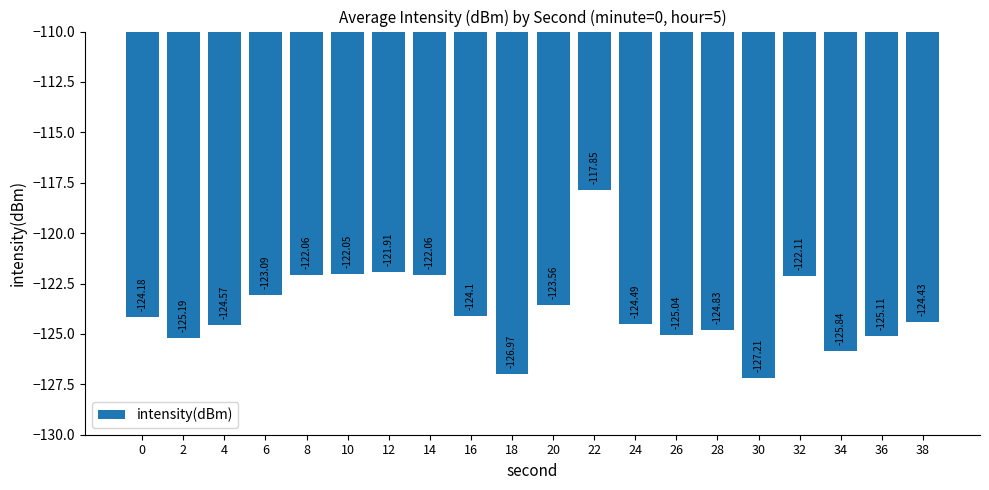

What is the value of the 18th bar from the left?

-125.8